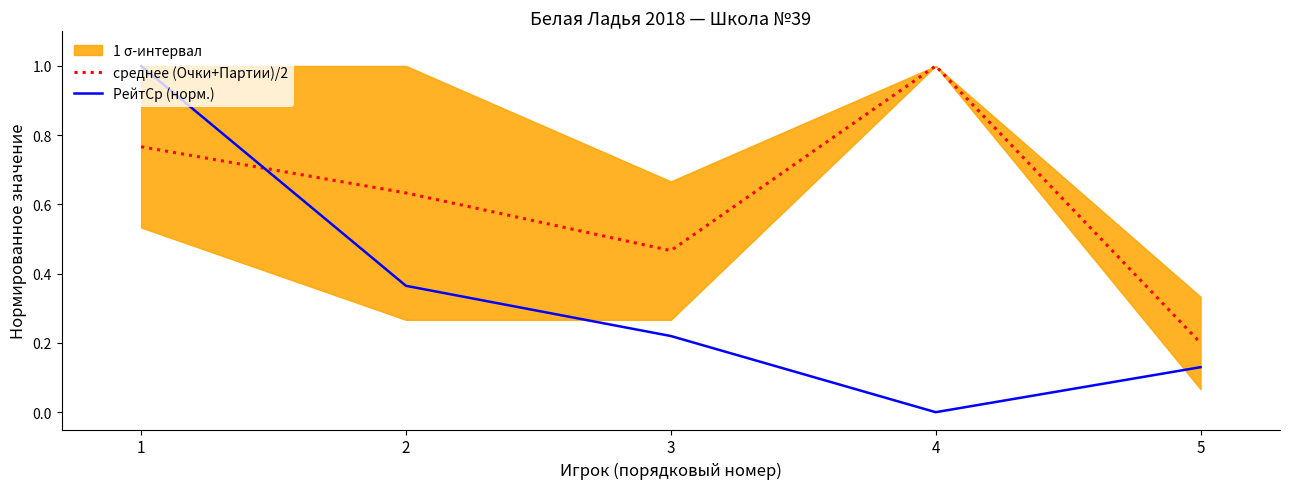

Reading right to left, transcribe all the data shown in this chart.

среднее (Очки+Партии)/2: 0.2	1.0	0.5	0.6	0.8
РейтСр (норм.): 0.1	0.0	0.2	0.4	1.0